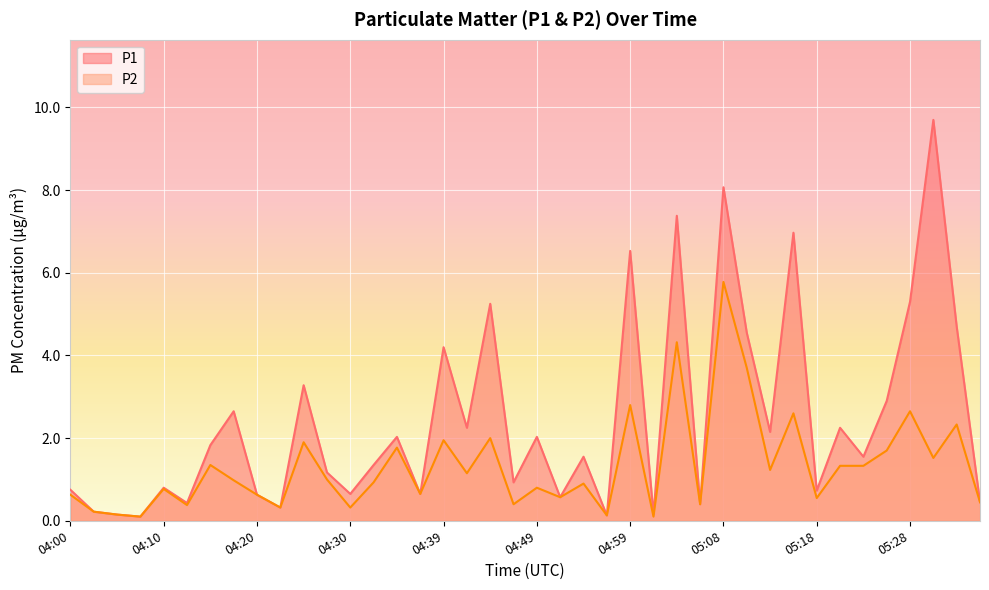

What is the difference between the maximum and minimum values in the P2 series?

5.7